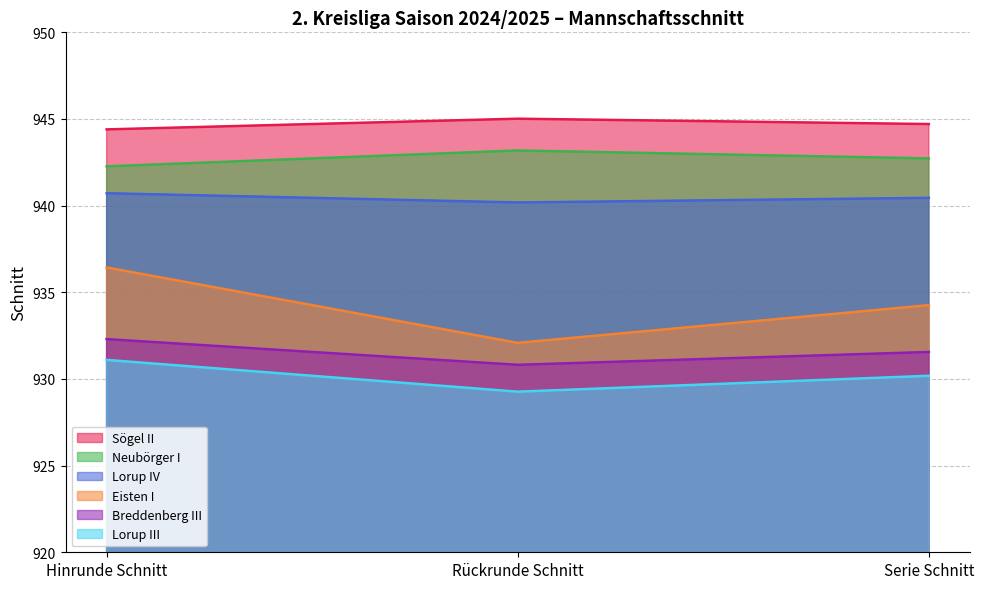

Which has a higher value, Hinrunde Schnitt or Serie Schnitt?

Serie Schnitt